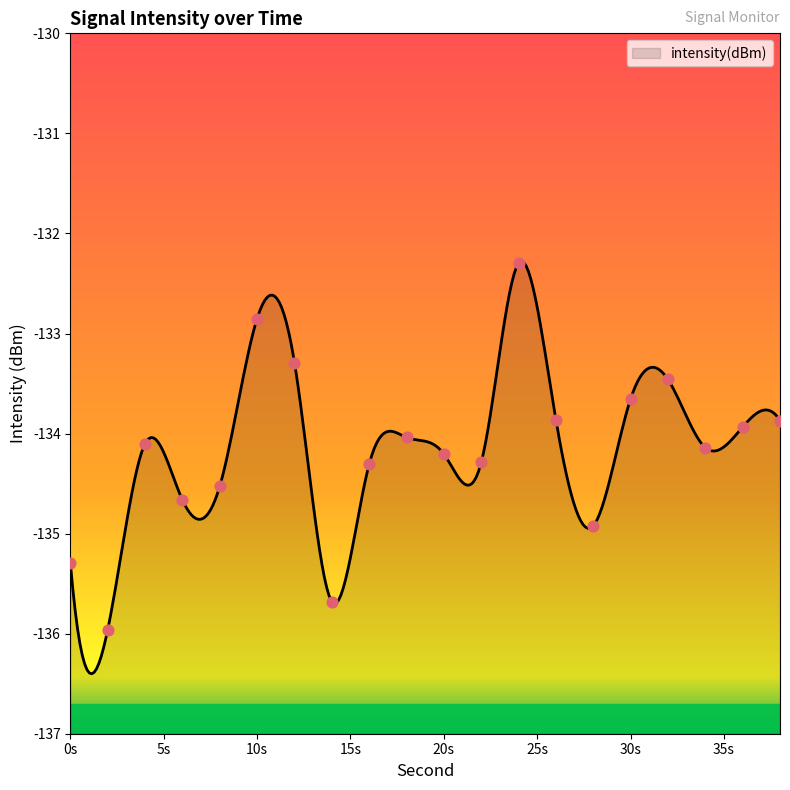

What is the change in value from 18 to 22?

-0.2